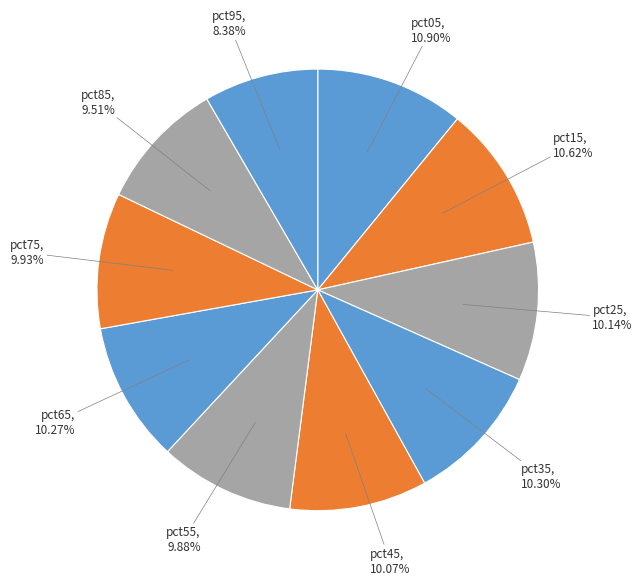

What is the smallest slice in the pie chart?

pct95